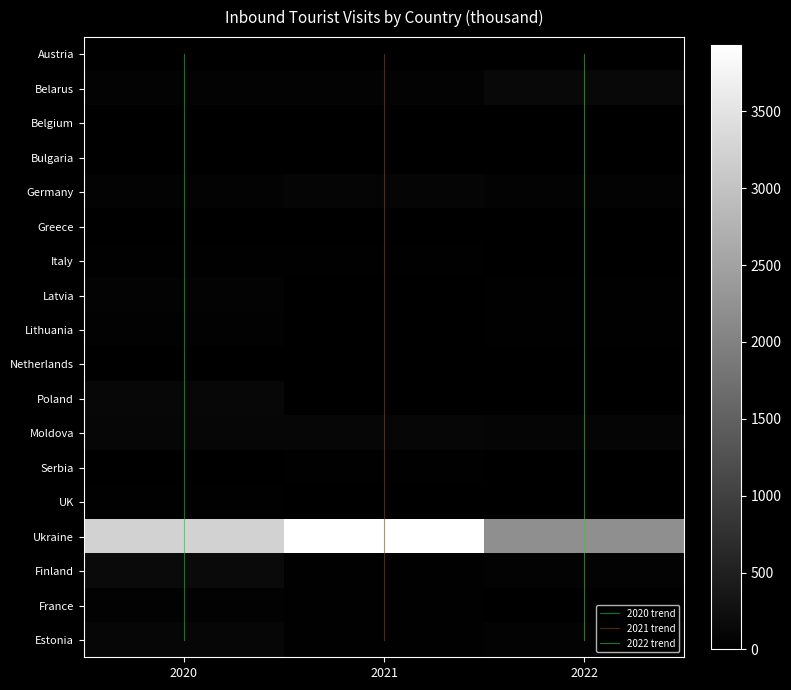

What is the difference between the highest and lowest values at 2020?

3233